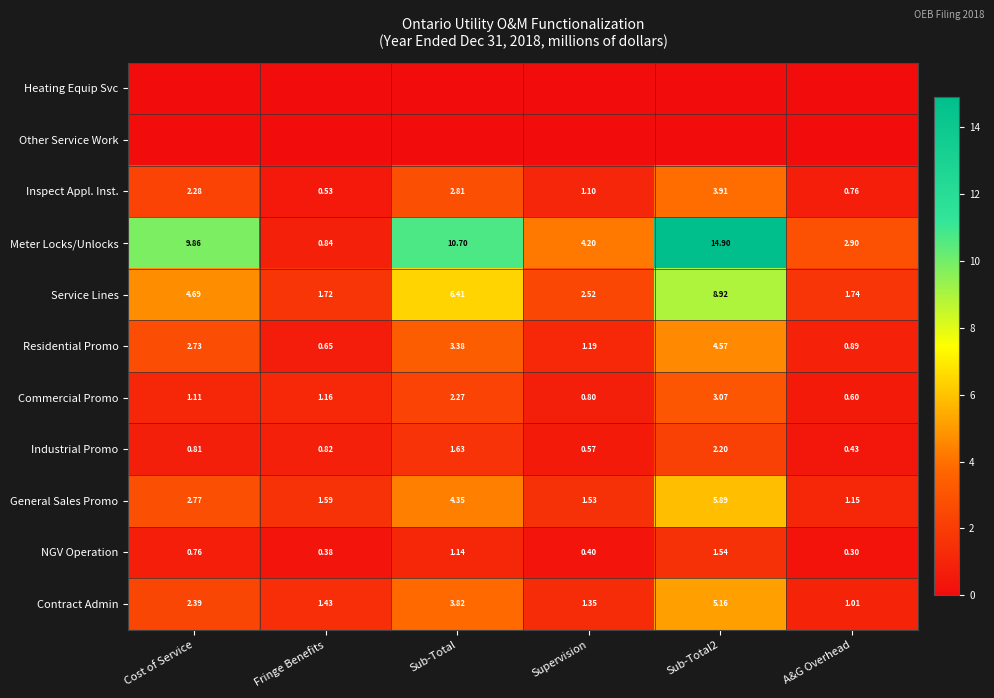

At which label does Meter Locks/Unlocks first exceed 9?

Cost of Service